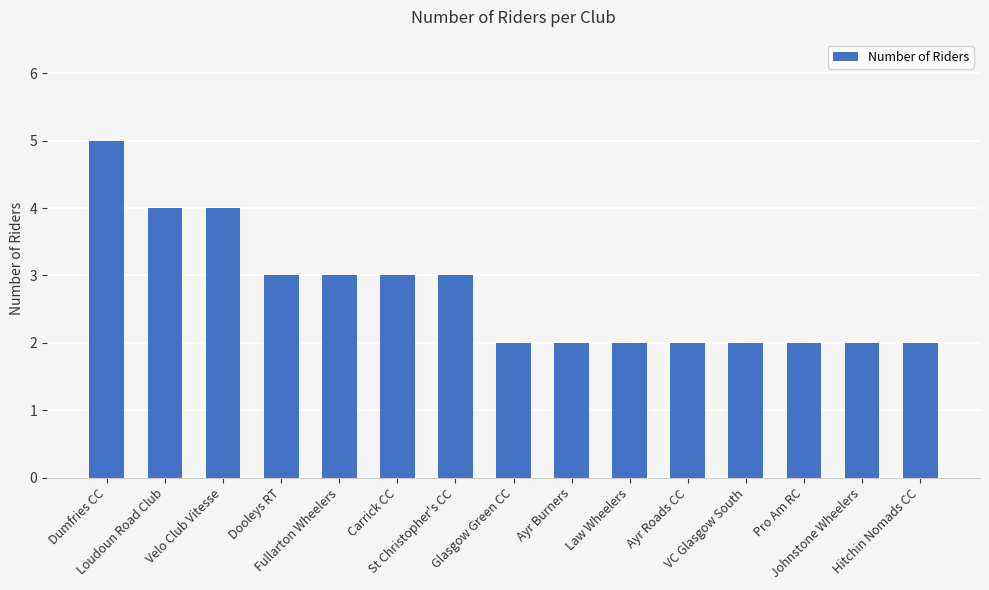

What is the maximum value shown in the chart?

5